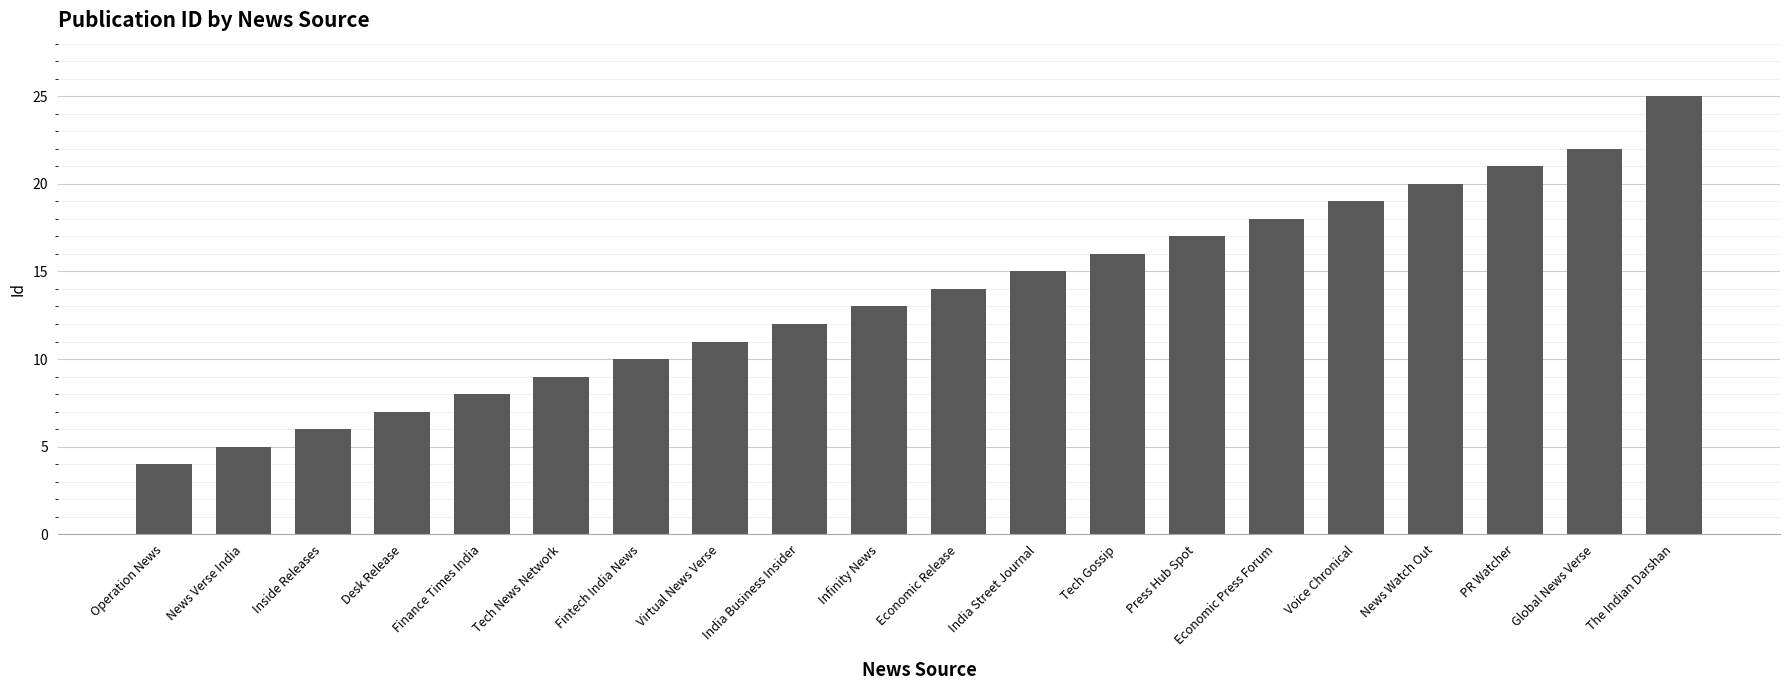

What position from the left is Tech News Network?

6